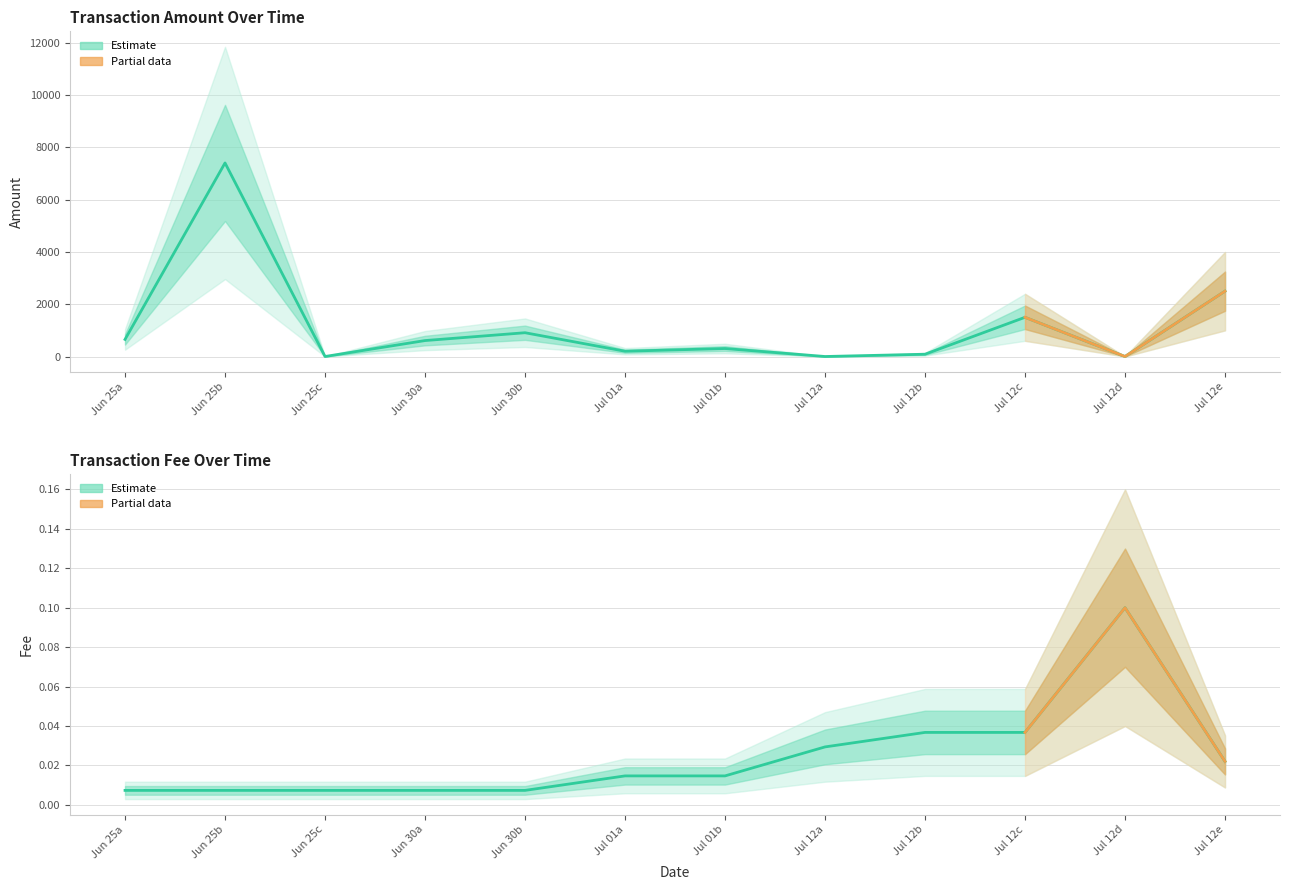

How many lines are shown in the chart?

2